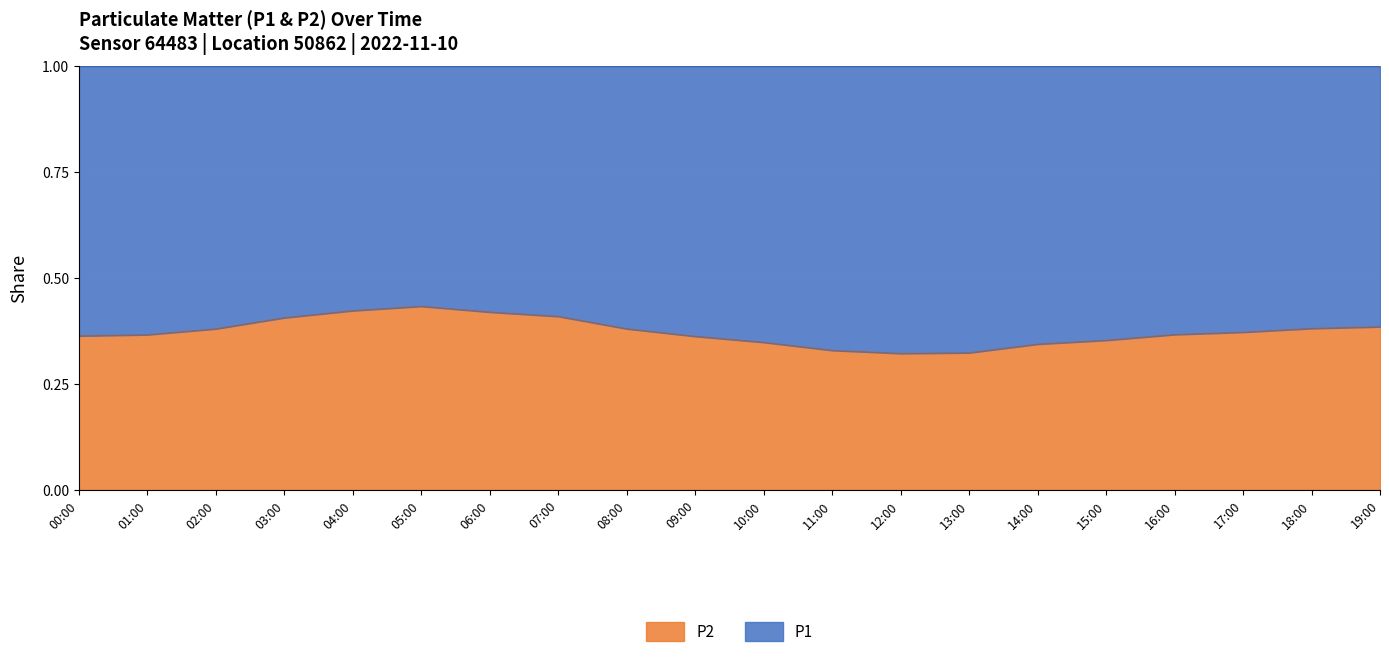

Rank the categories by value from highest to lowest.

05:00, 04:00, 06:00, 07:00, 03:00, 19:00, 18:00, 08:00, 02:00, 17:00, 16:00, 01:00, 00:00, 09:00, 15:00, 10:00, 14:00, 11:00, 13:00, 12:00